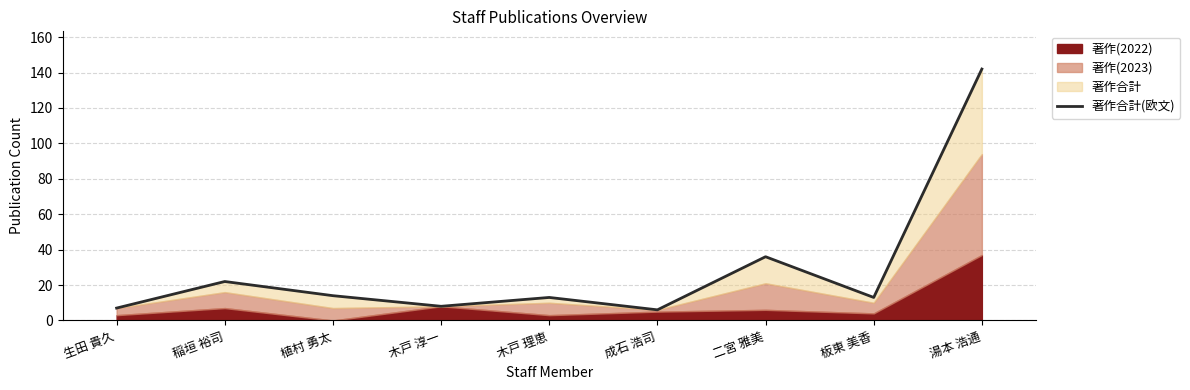

The value at 木戸 理恵 is 13. True or false?

True